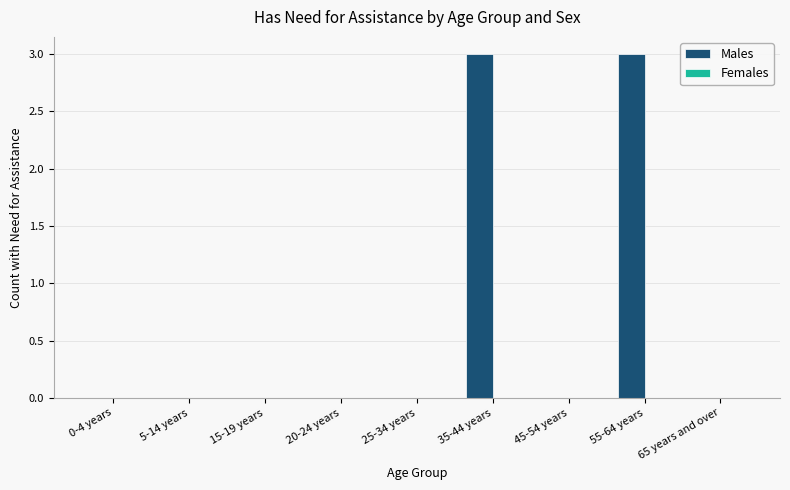

What is the sum of the values at 15-19 years and 35-44 years?

3